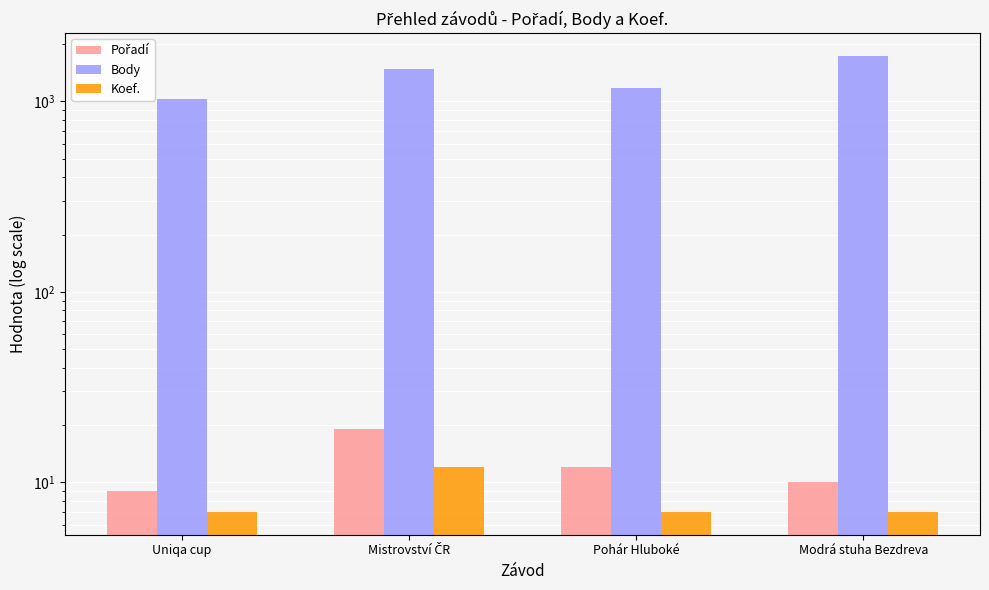

Where does the Pořadí series first go above 12?

Mistrovství ČR